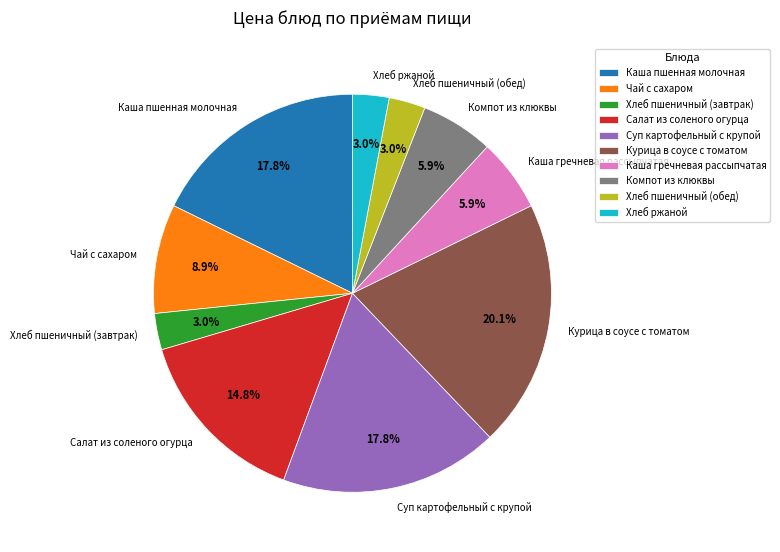

Approximately how many times larger is the value at Компот из клюквы compared to Курица в соусе с томатом?

0.3